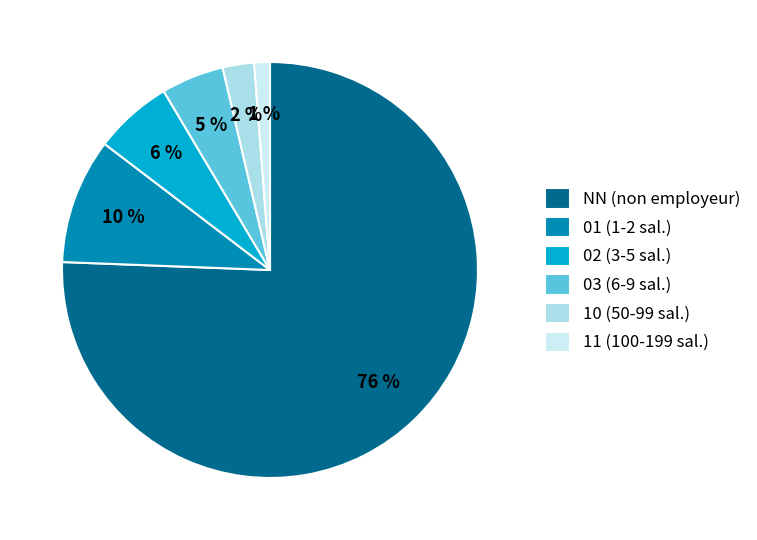

What is the smallest slice in the pie chart?

11 (100-199 sal.)